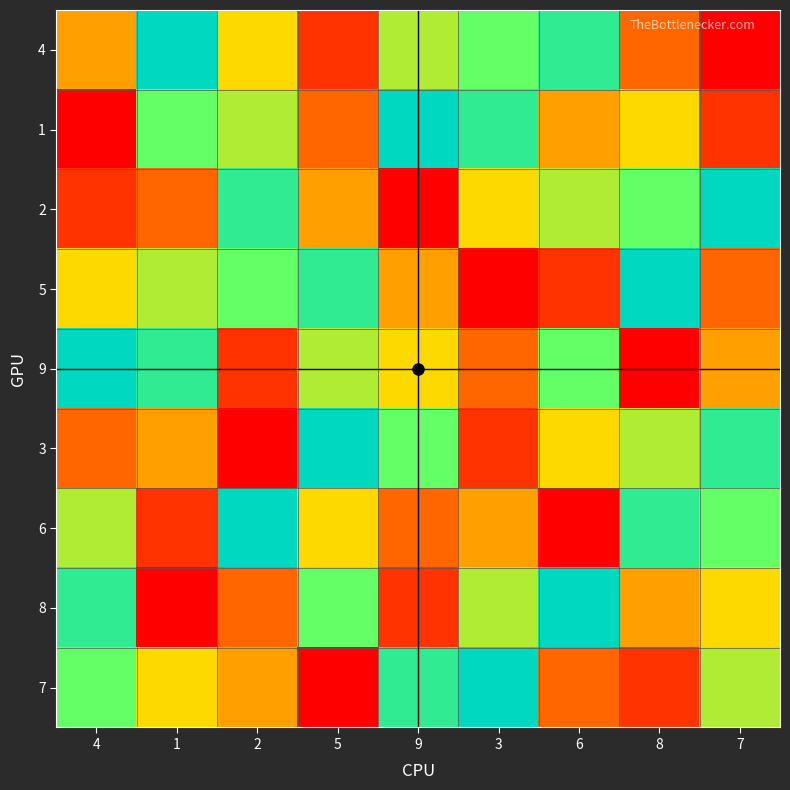

List the labels in order of 2 value, largest first.

7, 2, 8, 6, 3, 5, 1, 4, 9